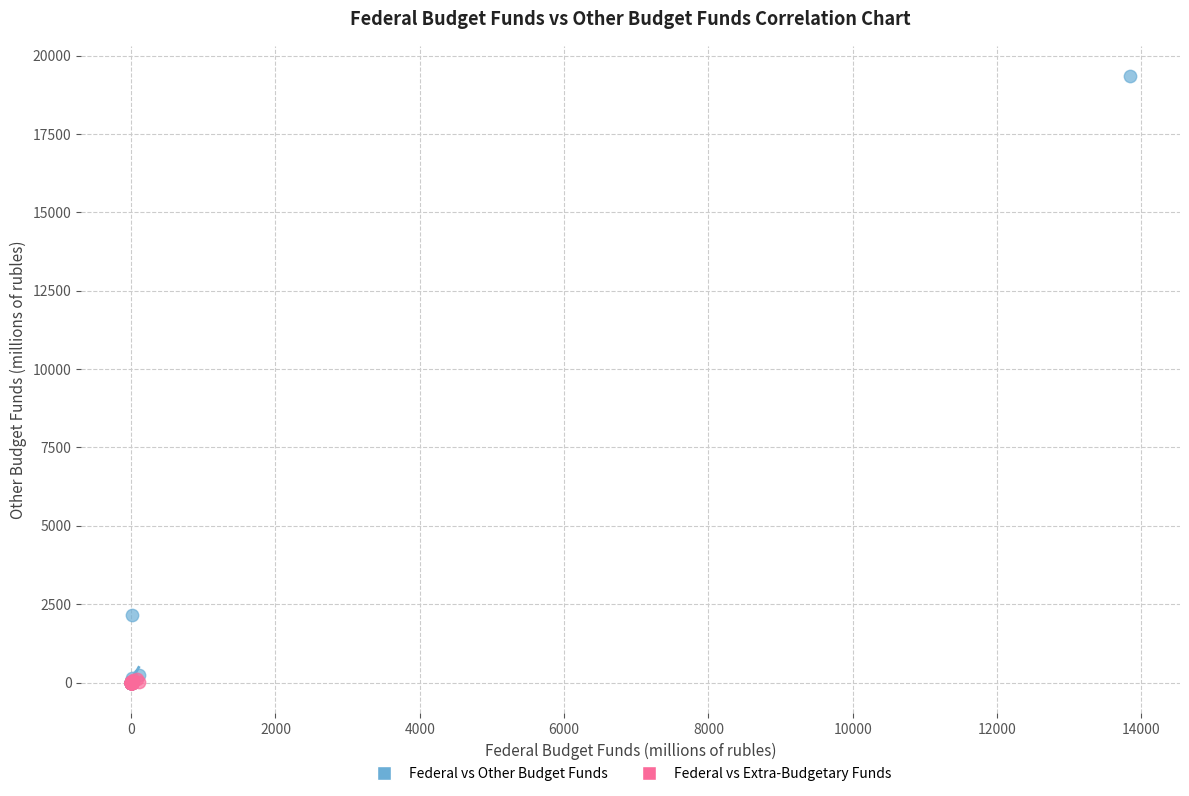

Which series contains the highest Y value?

Federal vs Other Budget Funds